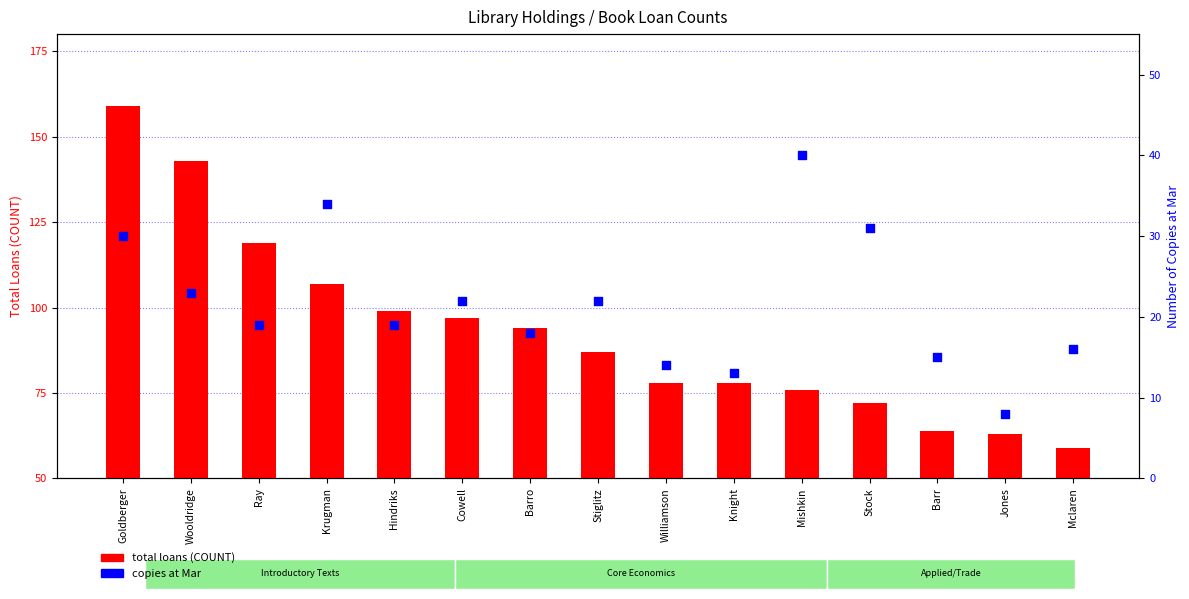

What are all the series names shown in the legend?

total loans (COUNT), copies at Mar